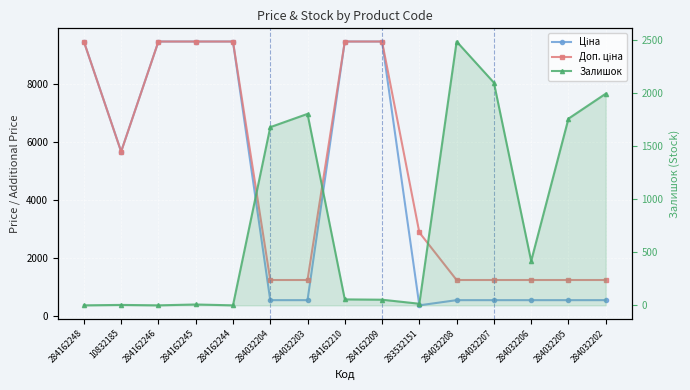

List the labels in order of Ціна value, smallest first.

283532151, 284032204, 284032203, 284032208, 284032207, 284032206, 284032205, 284032202, 10832185, 284162248, 284162246, 284162245, 284162244, 284162210, 284162209